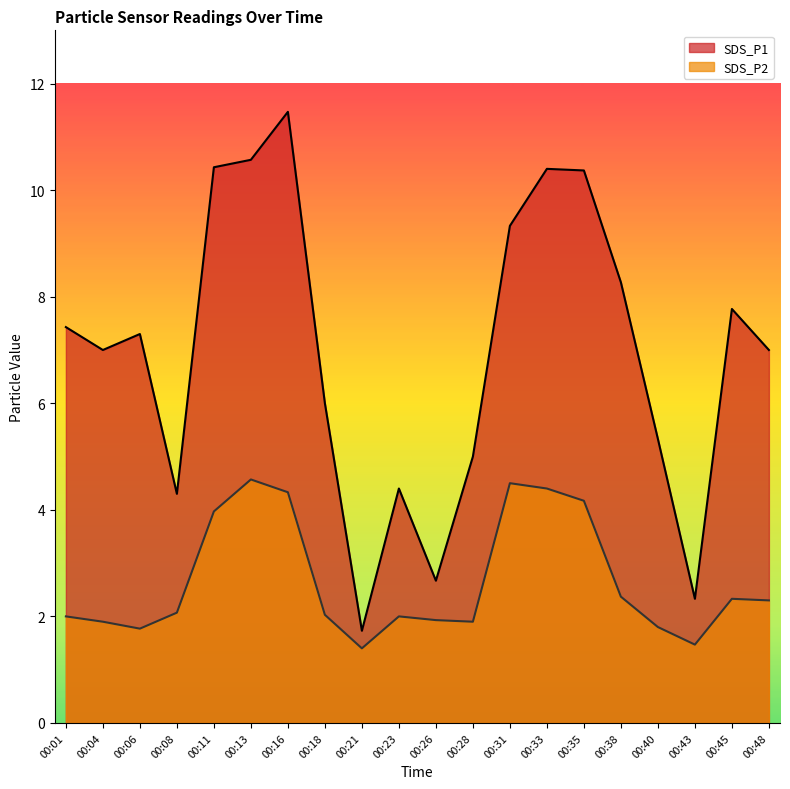

At how many categories does at least one series exceed 1?

20